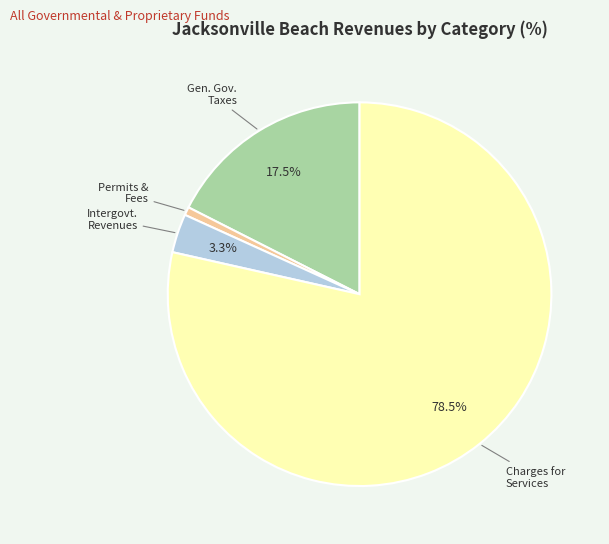

Does any single category account for the majority?

Yes